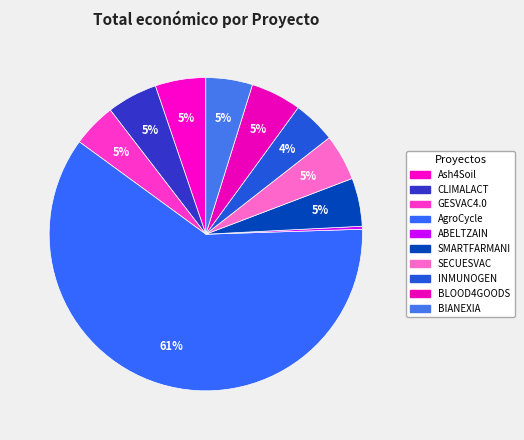

Which has a higher value, INMUNOGEN or ABELTZAIN?

INMUNOGEN